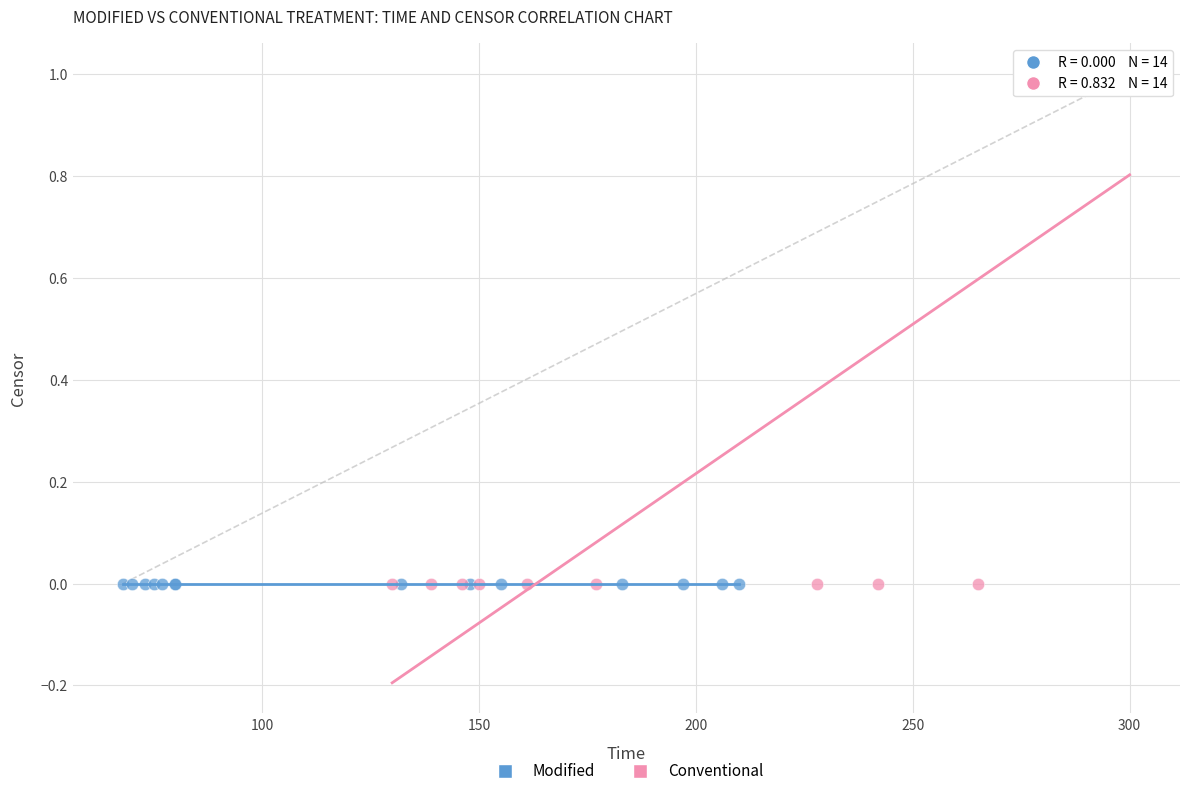

What are all the series names shown in the legend?

Modified, Conventional